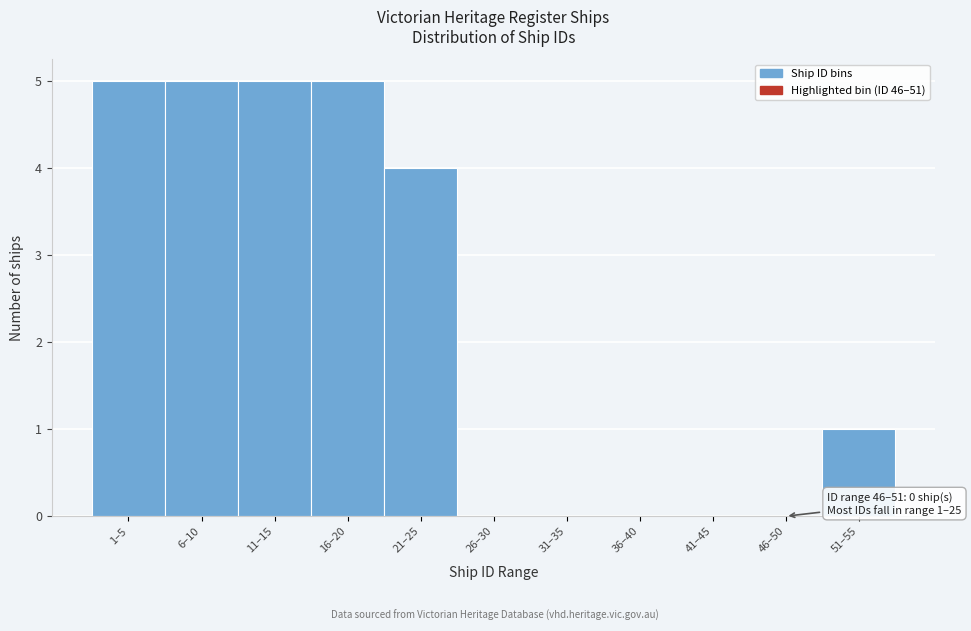

Reading left to right, extract all data points from this chart.

1–5=5	6–10=5	11–15=5	16–20=5	21–25=4	26–30=0	31–35=0	36–40=0	41–45=0	46–50=0	51–55=1